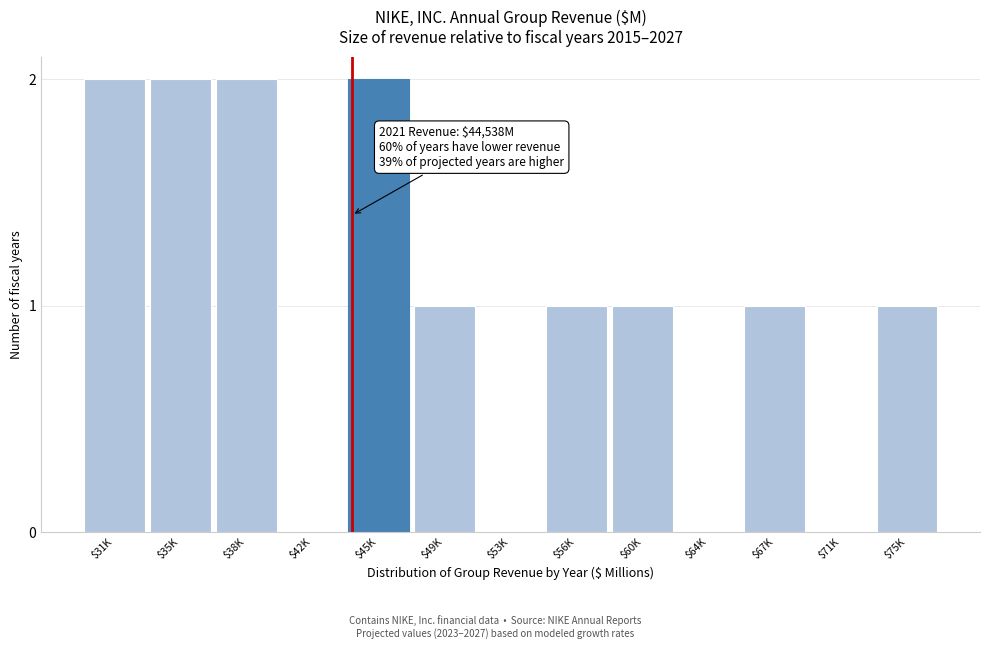

True or false: the data shows 0 at $64K.

True